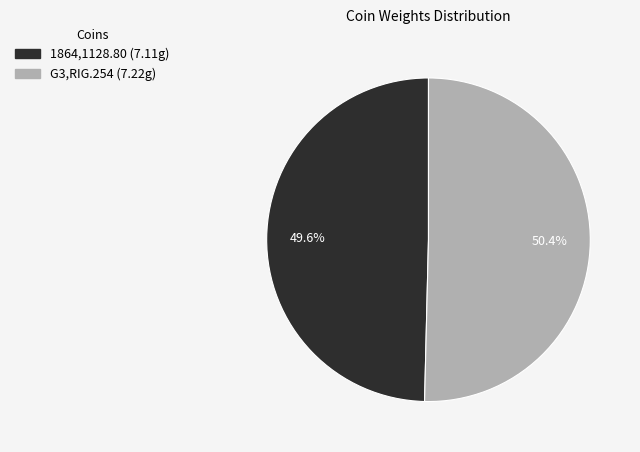

To the nearest percent, what percentage of the pie is 1864,1128.80?

50%